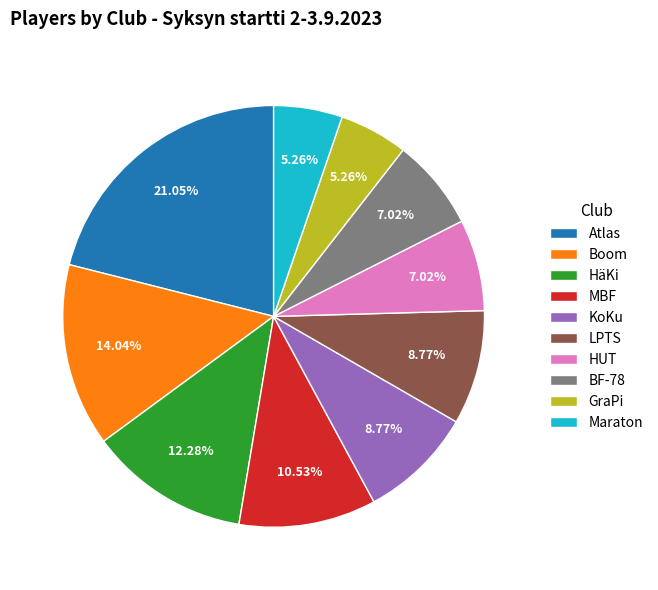

Does any single category account for the majority?

No